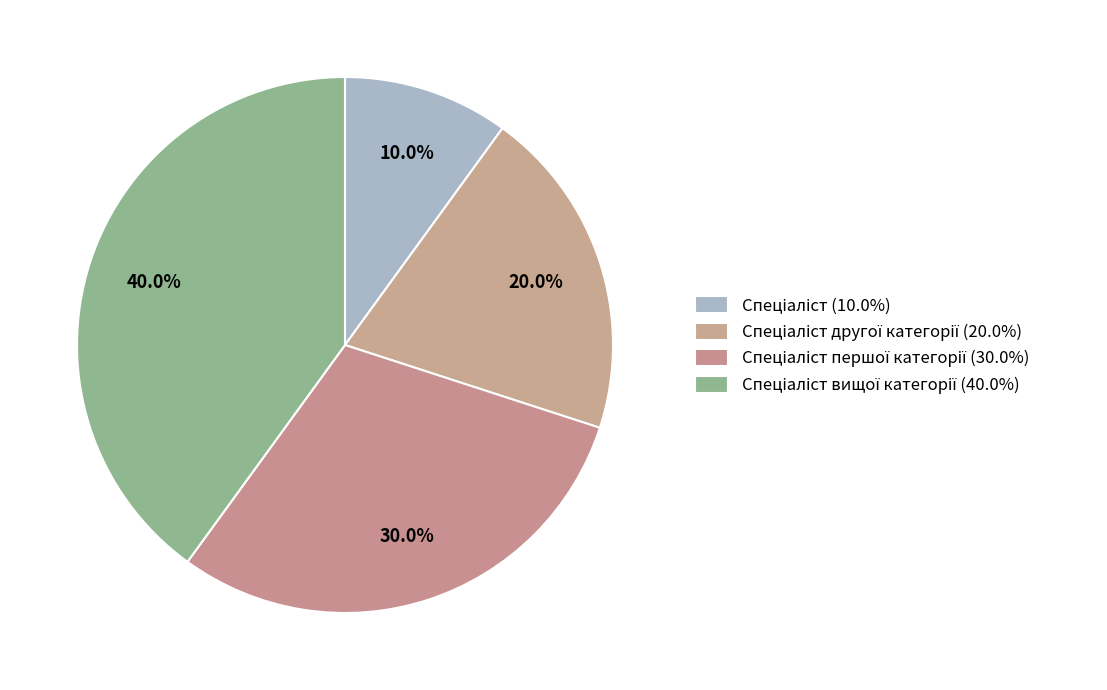

Which slice is the largest?

Спеціаліст вищої категорії